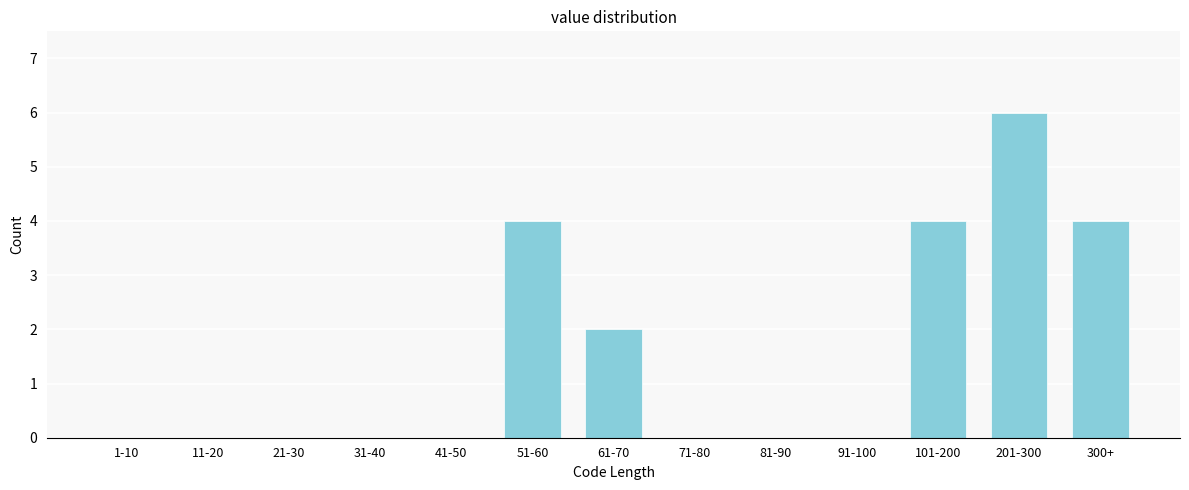

Reading left to right, transcribe all the data shown in this chart.

1-10=0	11-20=0	21-30=0	31-40=0	41-50=0	51-60=4	61-70=2	71-80=0	81-90=0	91-100=0	101-200=4	201-300=6	300+=4